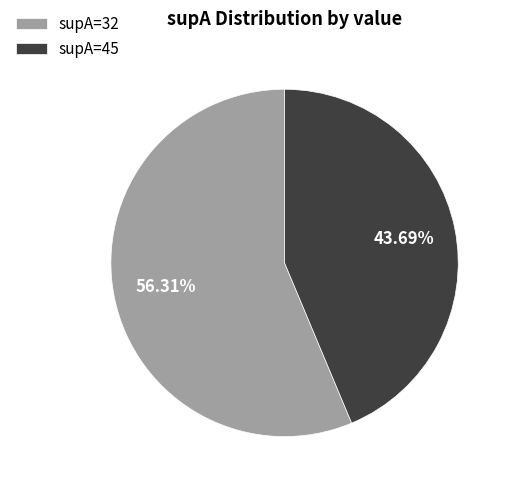

Rank the categories by value from highest to lowest.

supA=32, supA=45